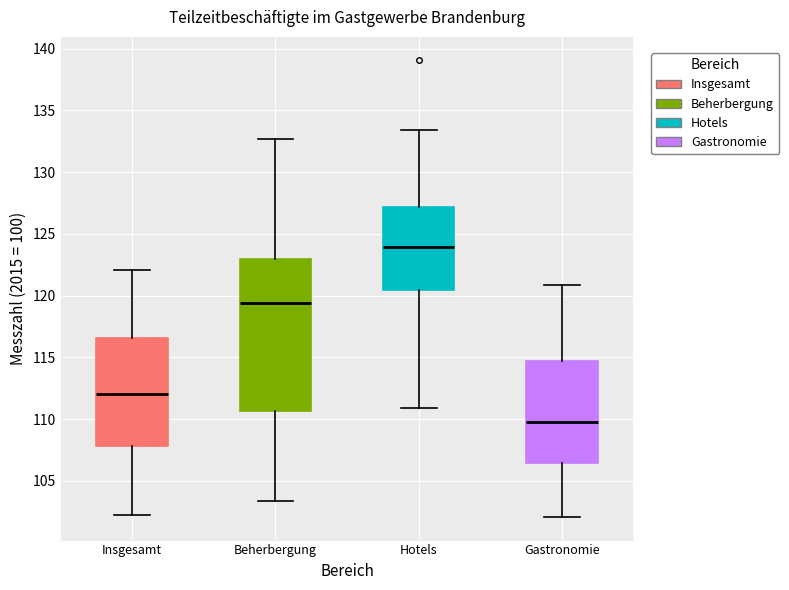

Comparing the boxes themselves (not the whiskers), which one is the tallest?

Beherbergung